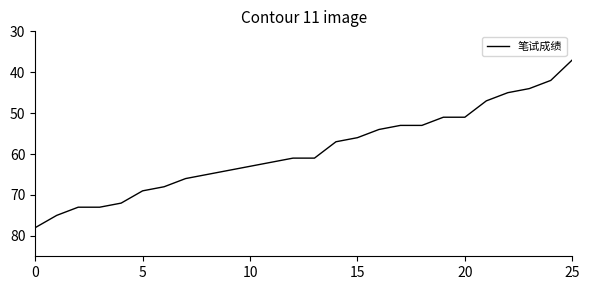

What is the average value?

59